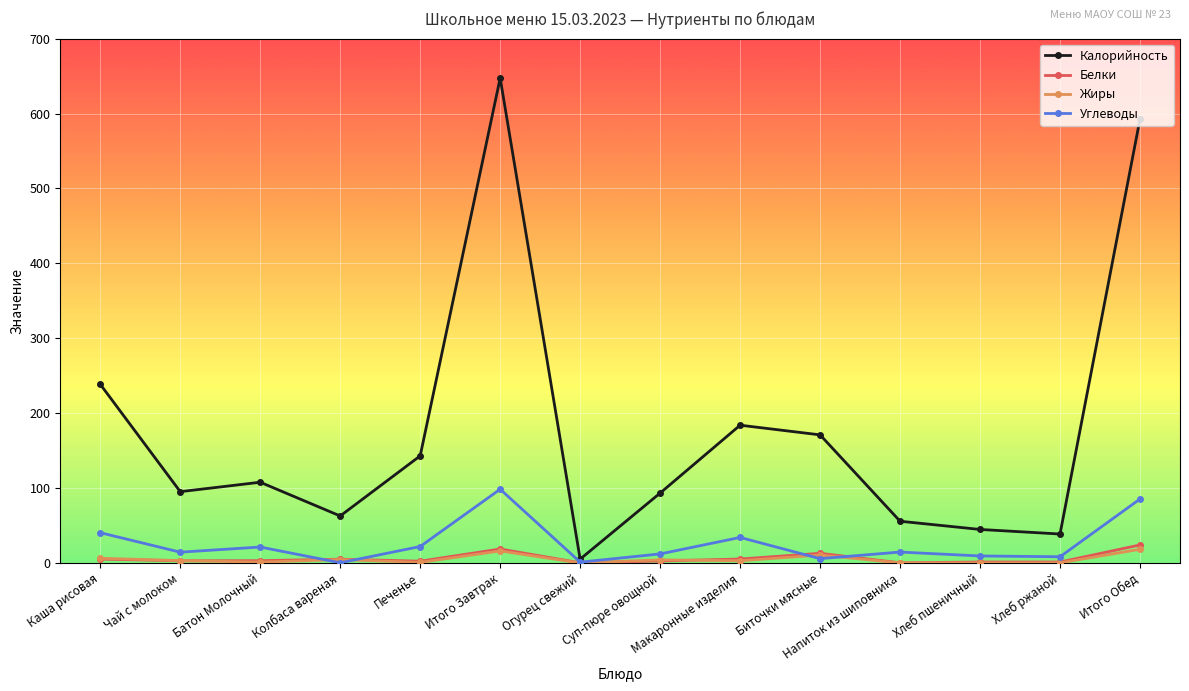

At which category does Калорийность reach its first local valley?

Чай с молоком